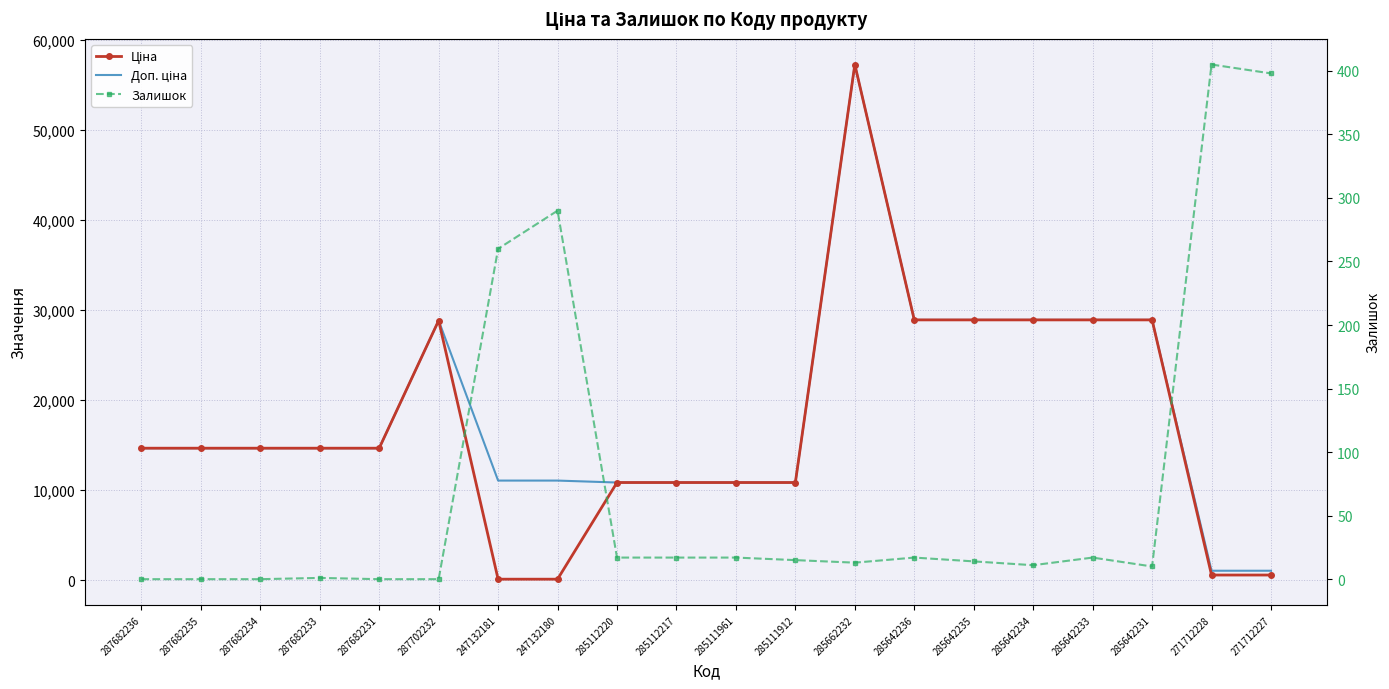

Where does the Ціна series first go above 14649?

287682236